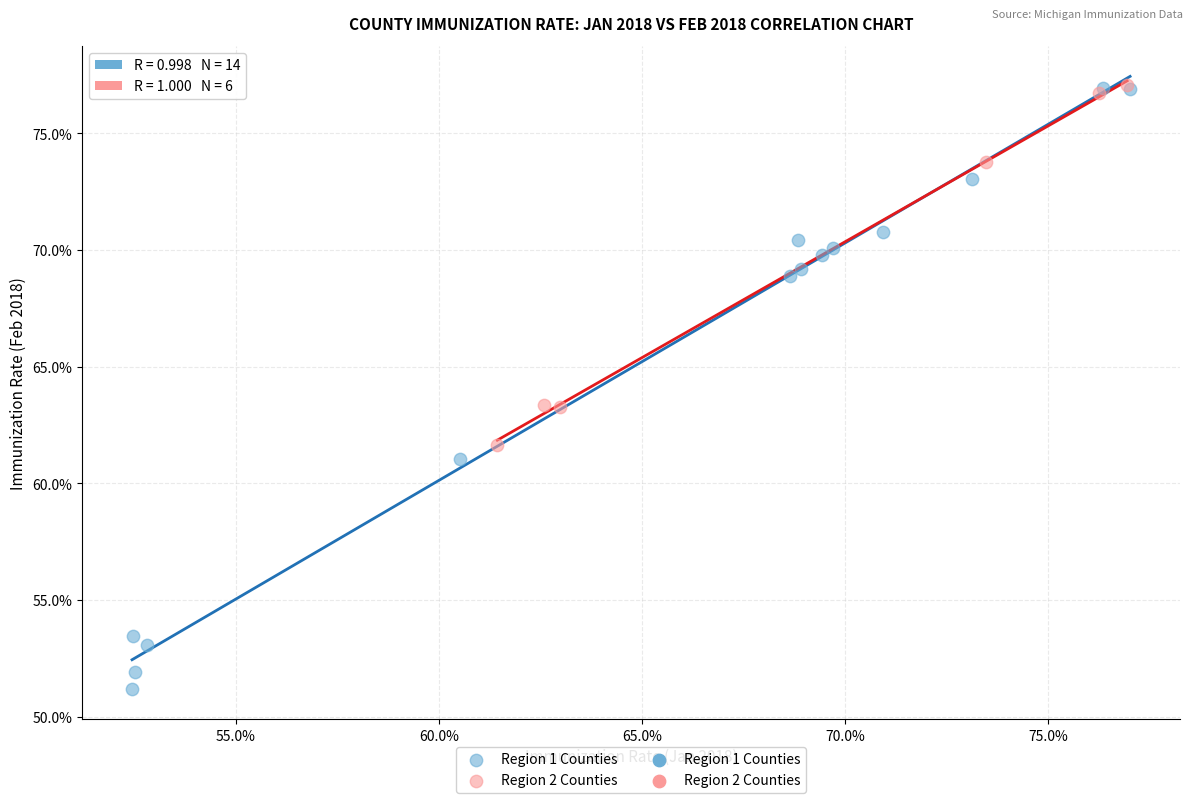

Which series has the widest spread of Y values?

Region 1 Counties